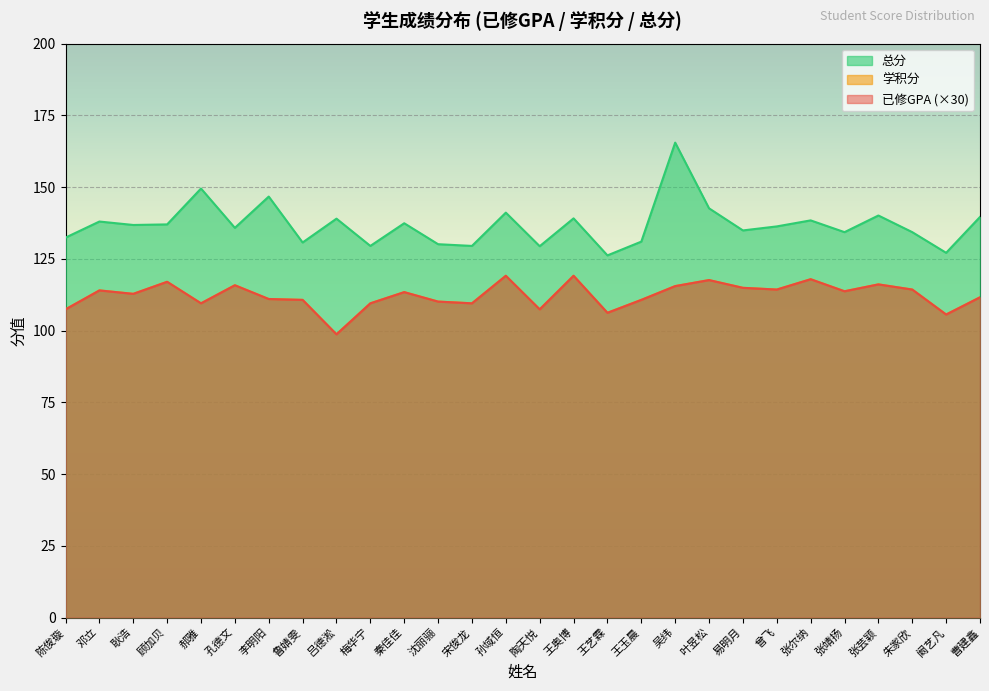

What is the difference between the 总分 values at 秦佳佳 and 陶天悦?

8.0